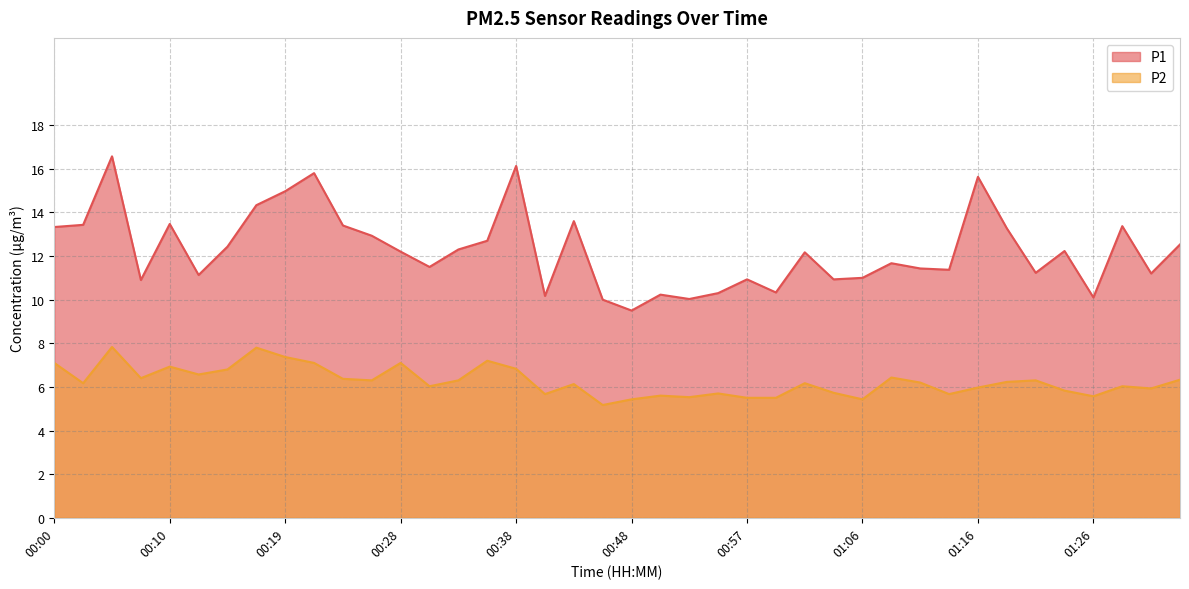

True or false: P1 has more than 2 points higher than both neighbors.

True